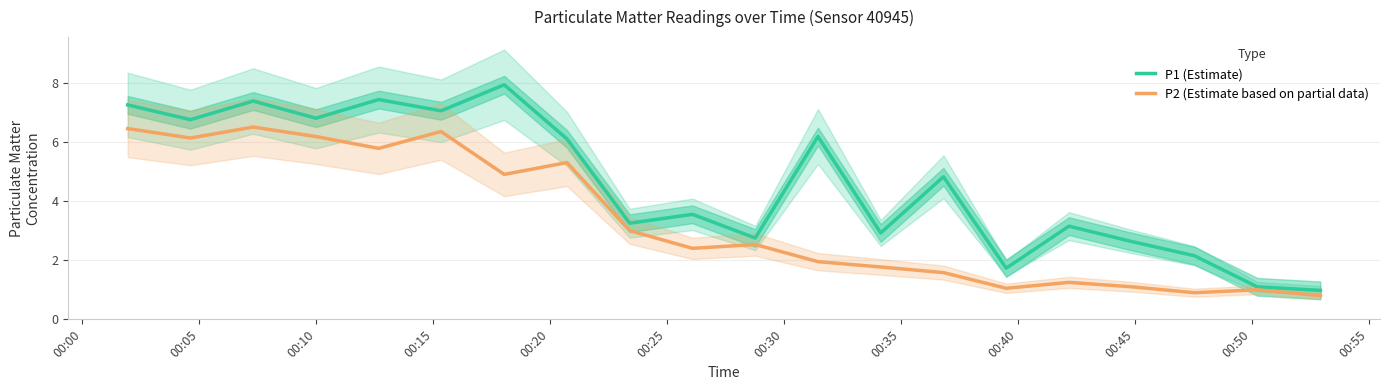

What is the smallest value displayed?

0.8